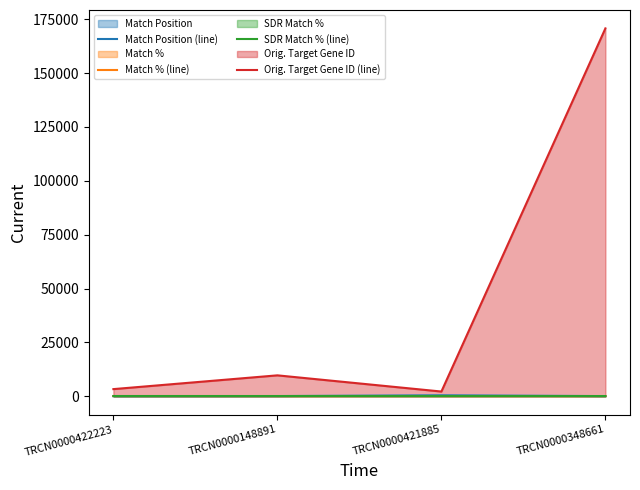

What is the sum of the Orig. Target Gene ID (line) values at TRCN0000422223 and TRCN0000421885?

5469